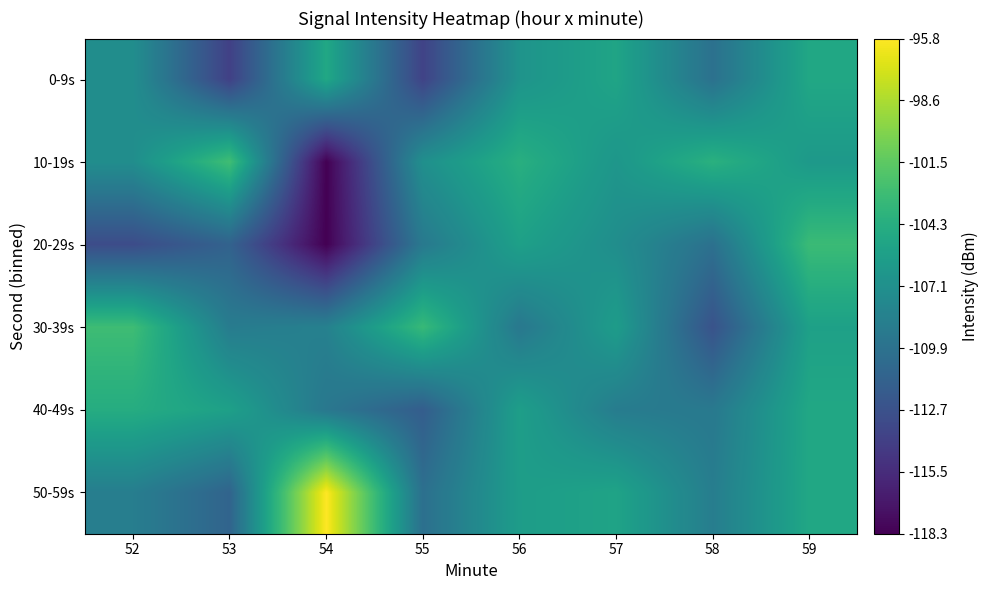

Which has a higher value, 55 or 52?

52